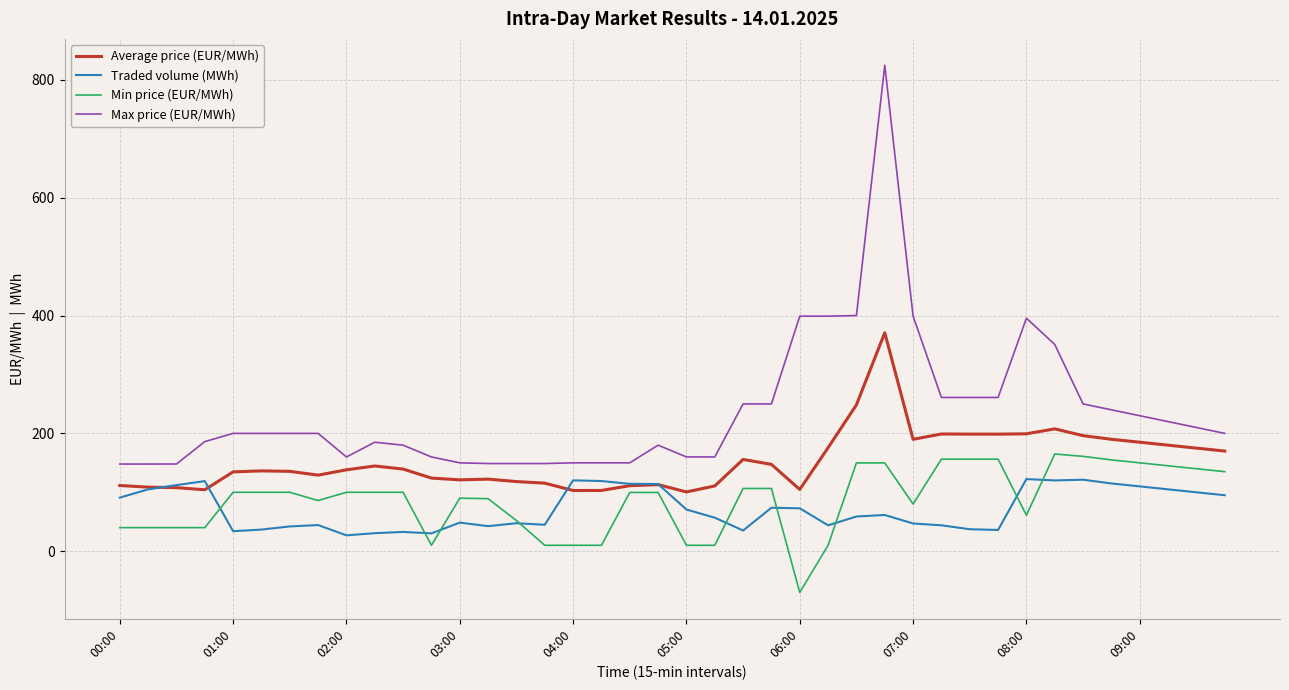

What is the difference between the second highest and minimum values in the Average price (EUR/MWh) series?

147.9